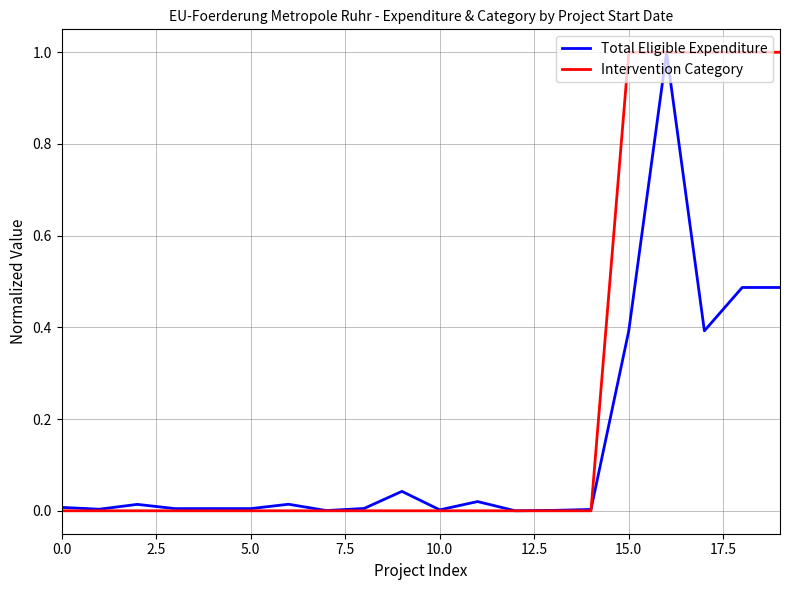

List the series in order of their overall mean, highest first.

Intervention Category, Total Eligible Expenditure